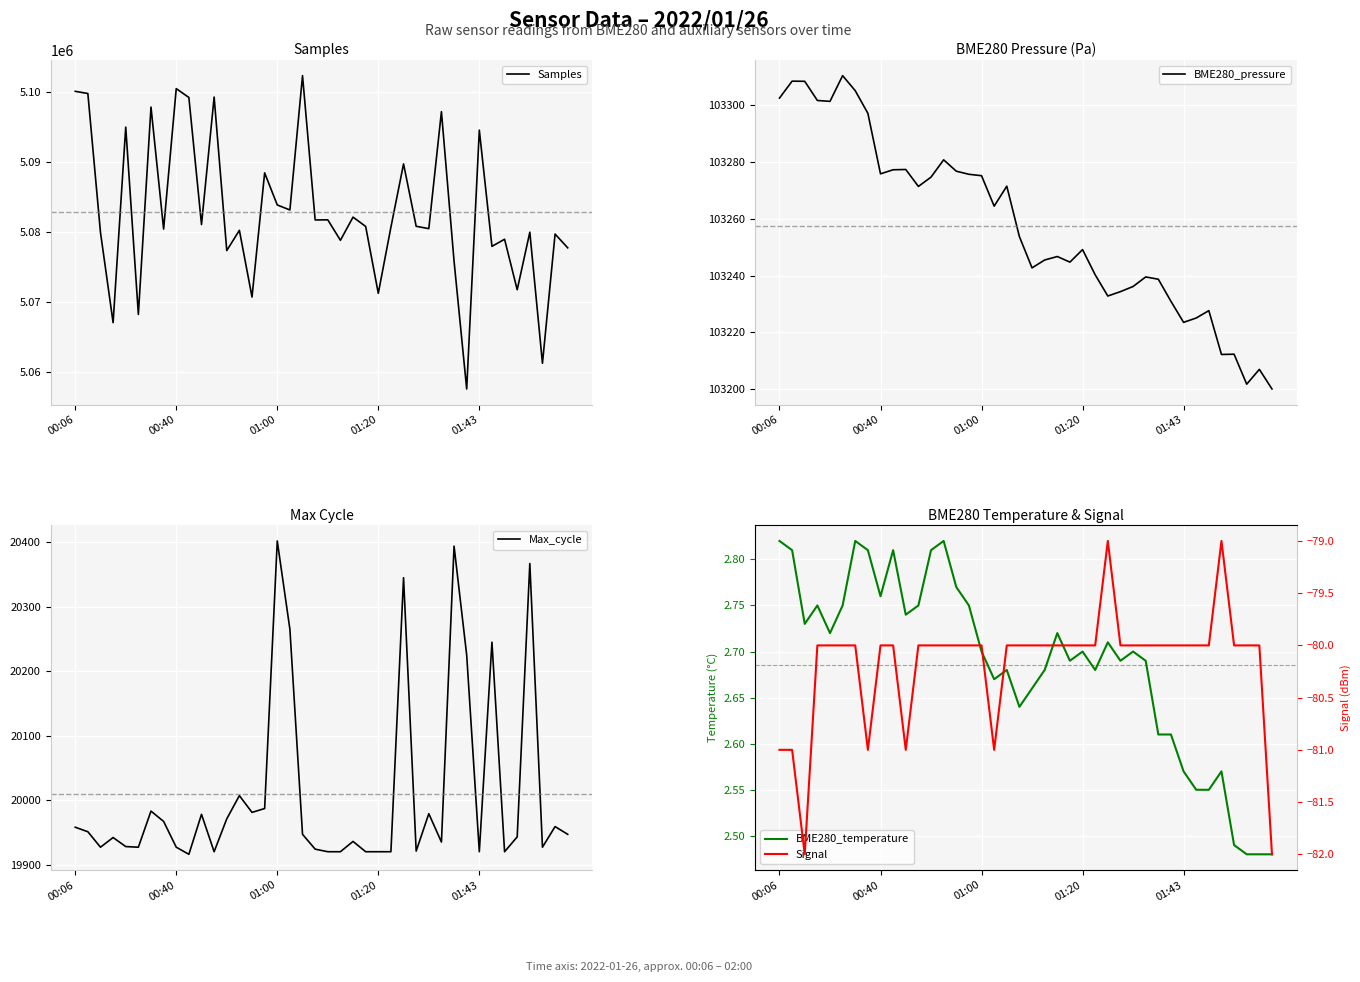

At which category is the sum across all series the highest?

18